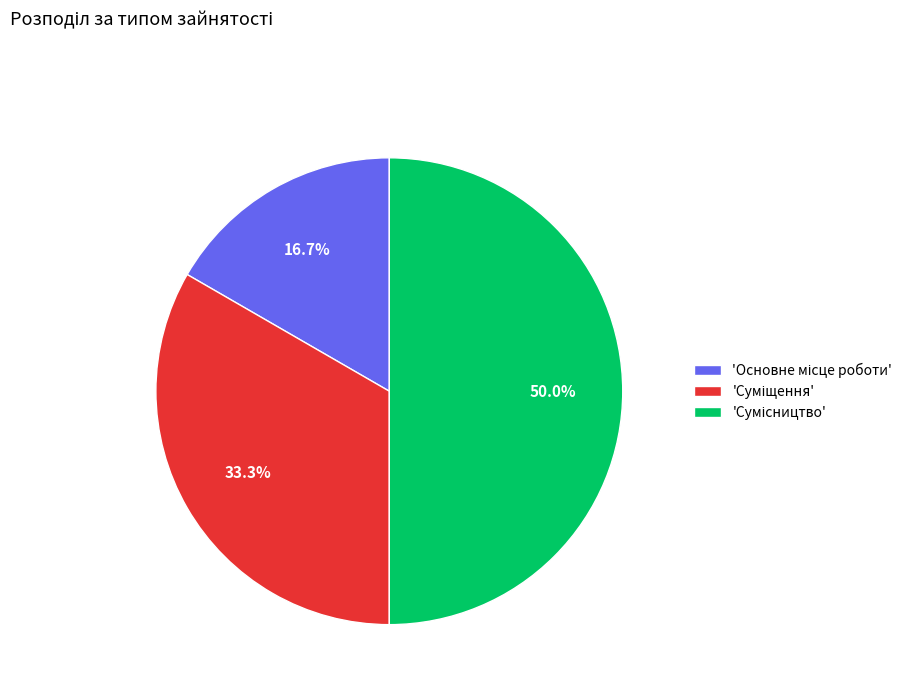

Rank the categories by value from highest to lowest.

Сумісництво, Суміщення, Основне місце роботи